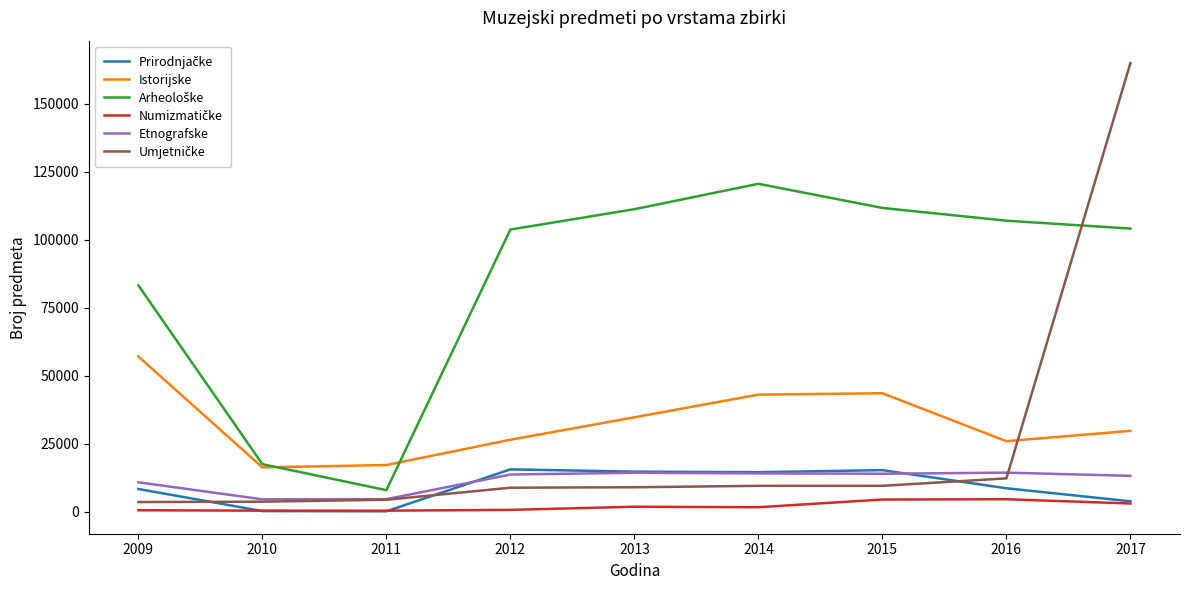

Does the chart have visible grid lines?

No